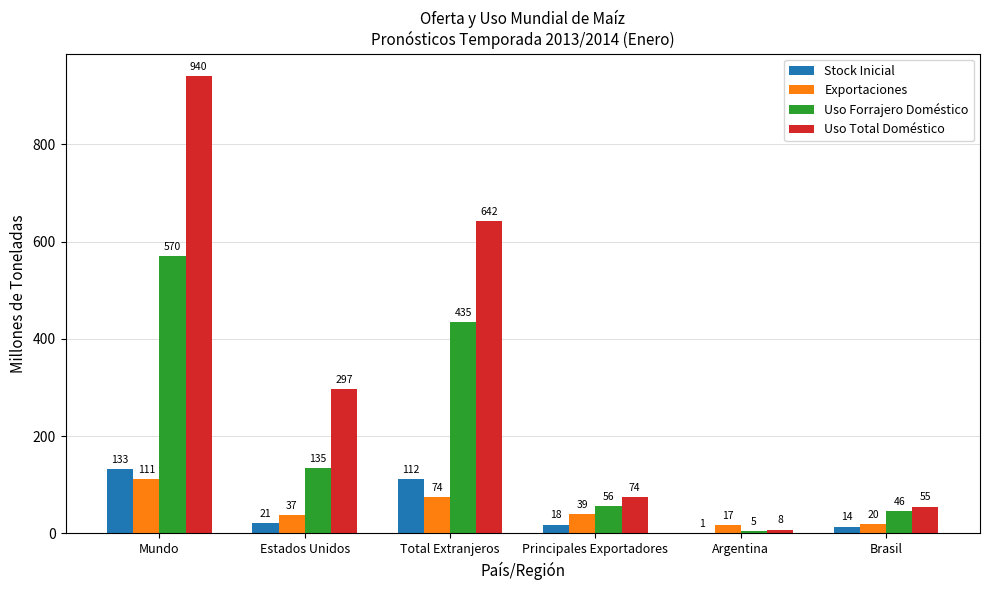

The Uso Total Doméstico series shows 297.2 at Estados Unidos. True or false?

True